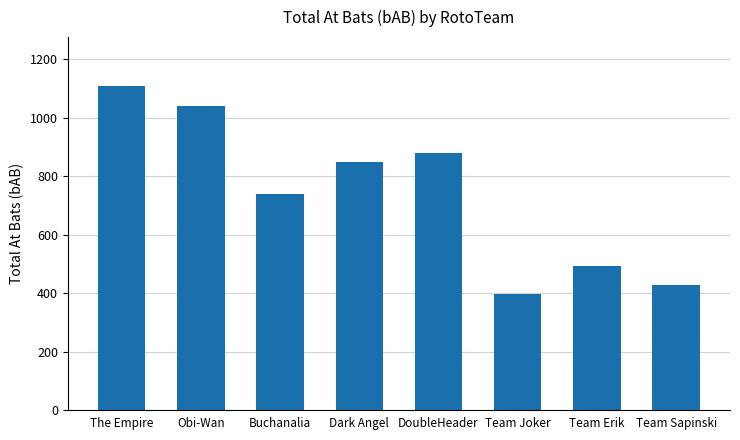

What is the difference between the values at Team Sapinski and Team Joker?

33